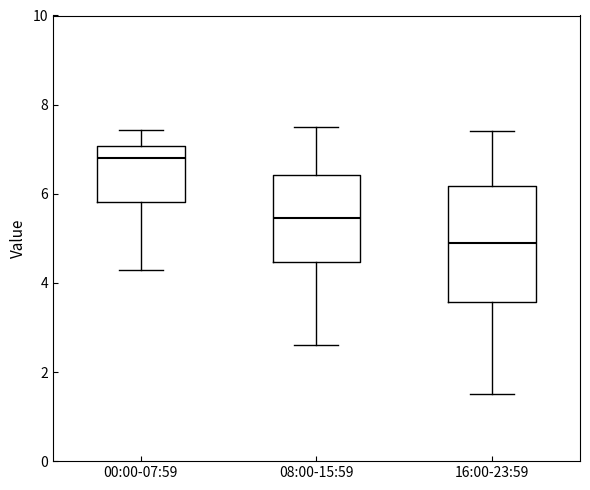

Which box's median line is the lowest?

16:00-23:59